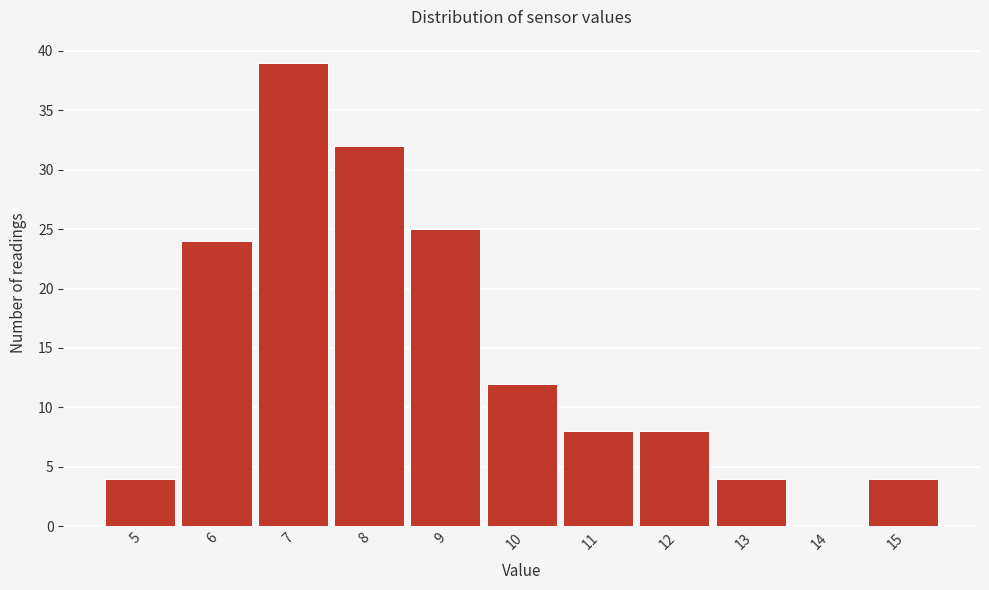

Reading left to right, list all the values displayed in this chart.

5=4	6=24	7=39	8=32	9=25	10=12	11=8	12=8	13=4	14=0	15=4